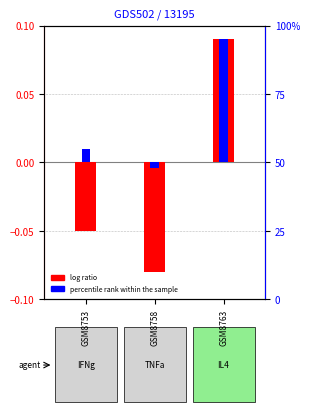

The value of percentile rank within the sample at GSM8763 is 0.1. True or false?

True